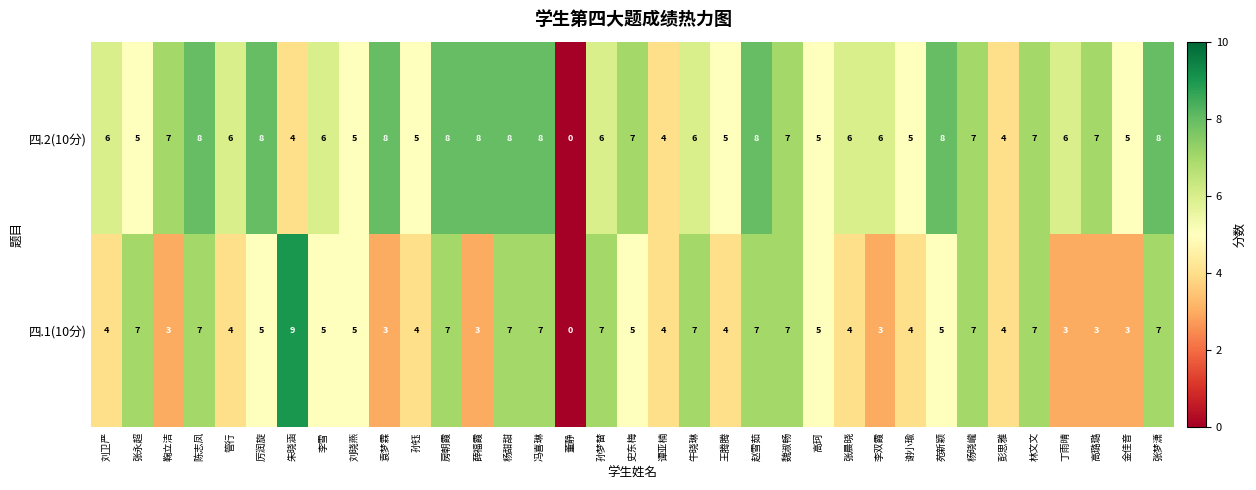

Read the 四.2(10分) value at 王腾腾.

5